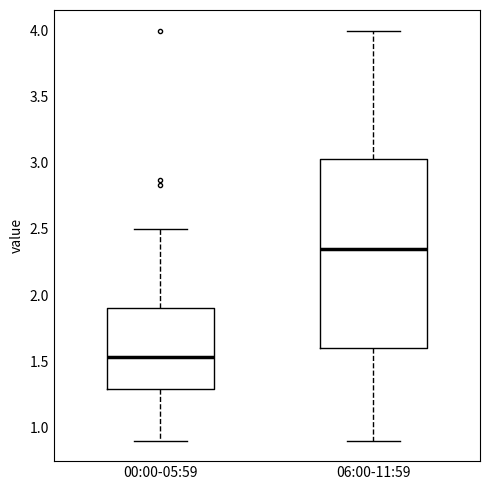

Reading left to right, read every box against the y-axis: the position of its median line, the range the box covers, and the ends of its whiskers. The values are not printed on the chart, so give them approximately, as read against the axis.

00:00-05:59: median 1.55, box 1.30 to 1.90, whiskers 0.90 to 2.50
06:00-11:59: median 2.35, box 1.60 to 3.05, whiskers 0.90 to 4.00